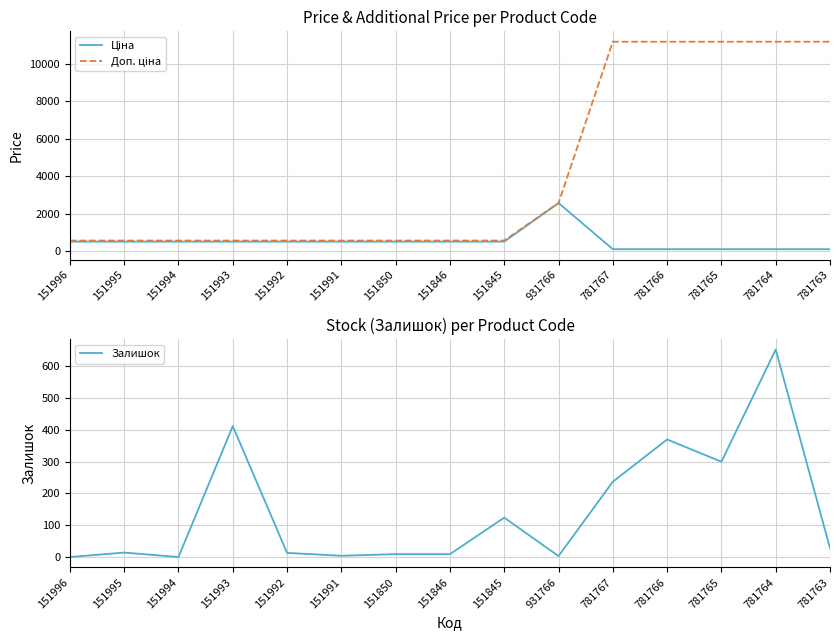

What is the sum of all Ціна values?

7772.7